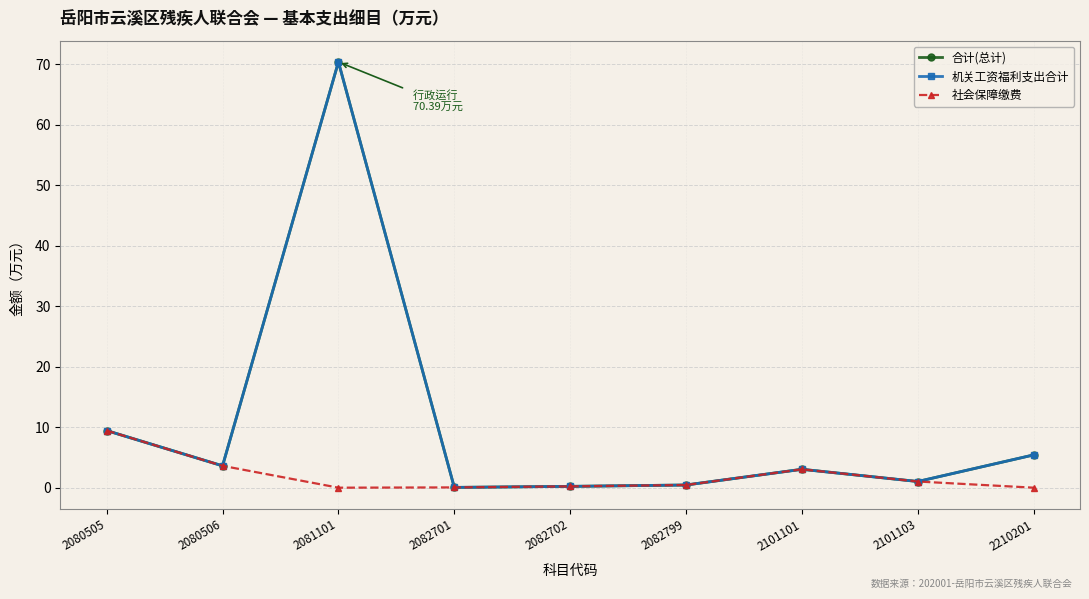

True or false: 机关工资福利支出合计 and 合计(总计) cross at least once.

False